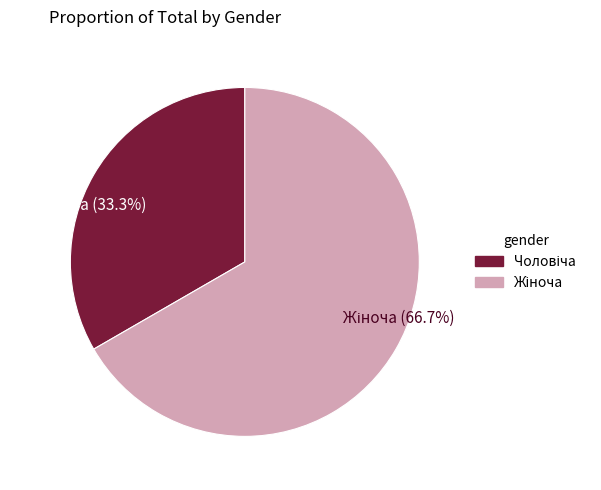

Count the number of slices in the pie.

2